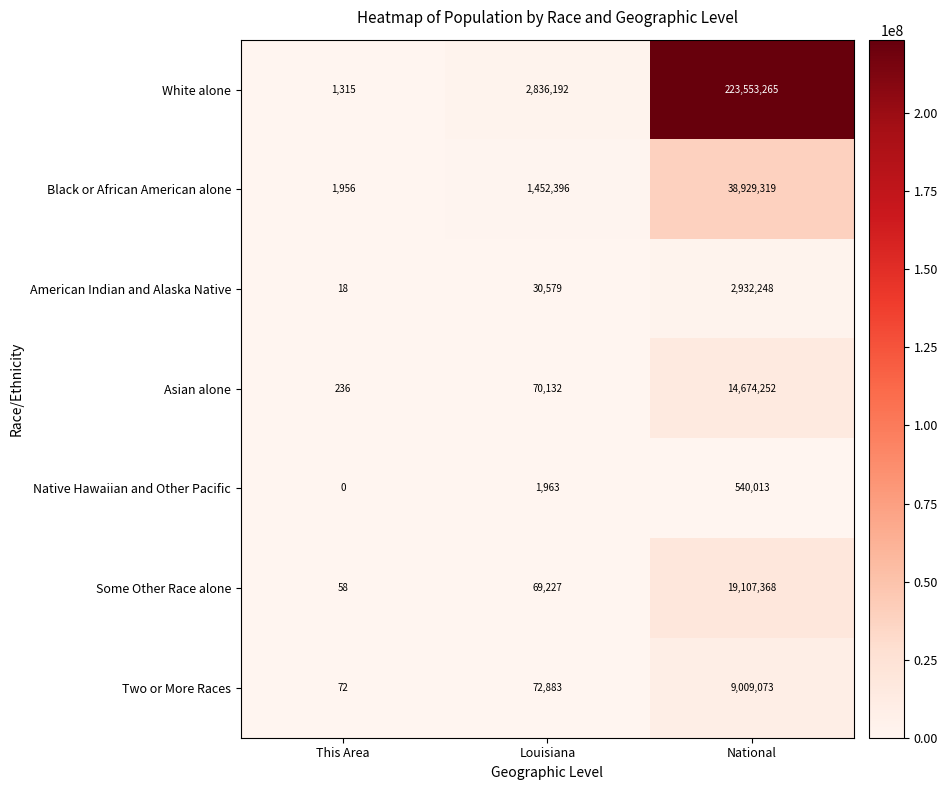

At how many categories does at least one series exceed 82606236?

1